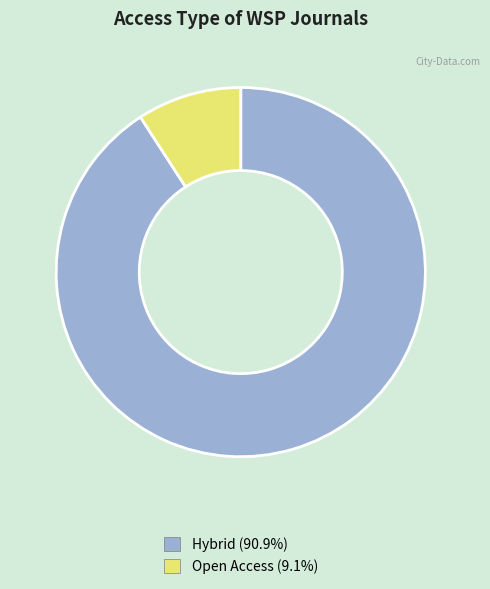

What is the smallest slice in the pie chart?

Open Access